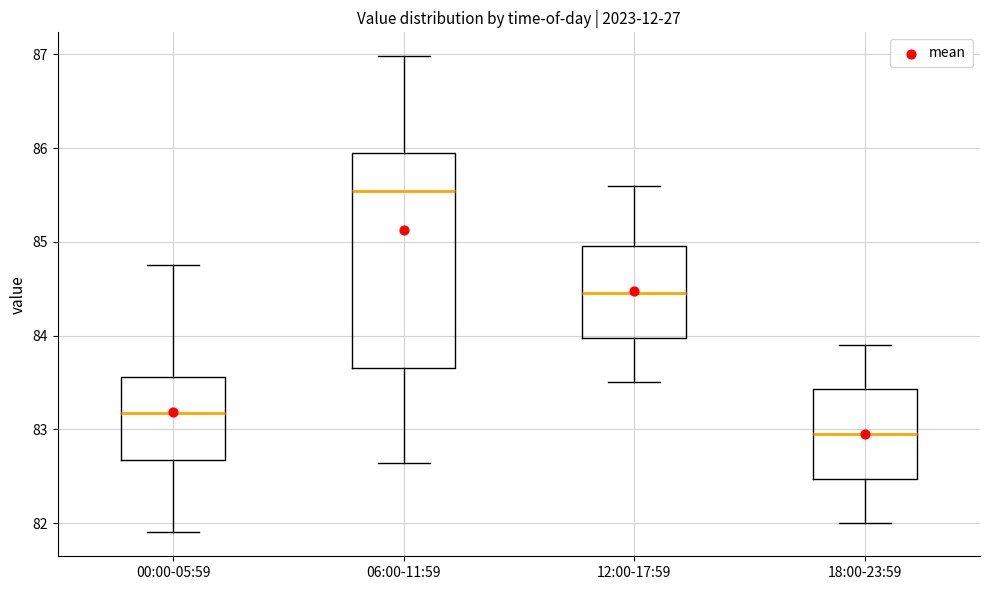

Comparing the boxes themselves (not the whiskers), which one is the tallest?

06:00-11:59